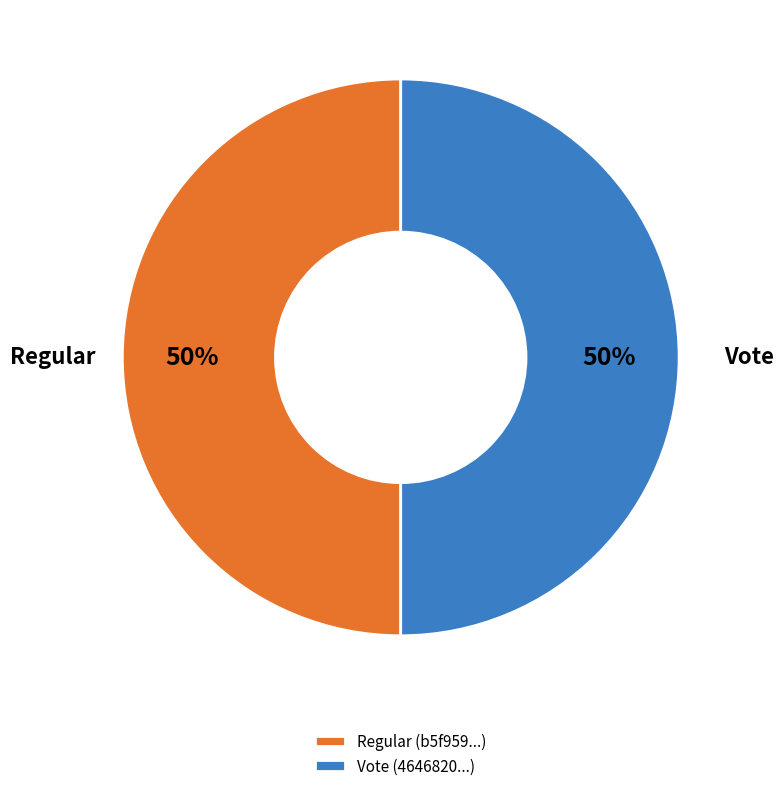

What is the ratio of the value at Regular (b5f959...) to the value at Vote (4646820...)?

1.0